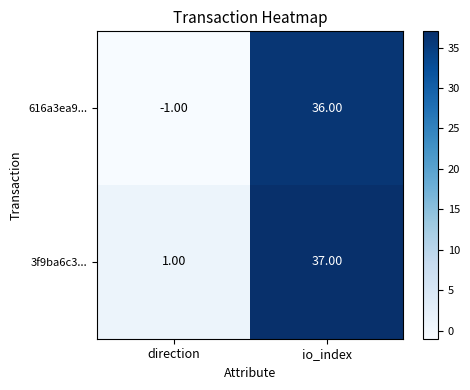

What is the greatest value displayed?

37